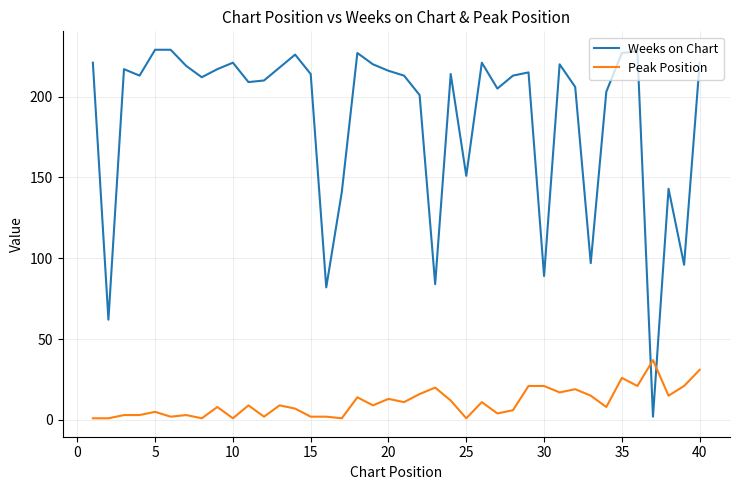

Which series has the largest range (max minus min)?

Weeks on Chart